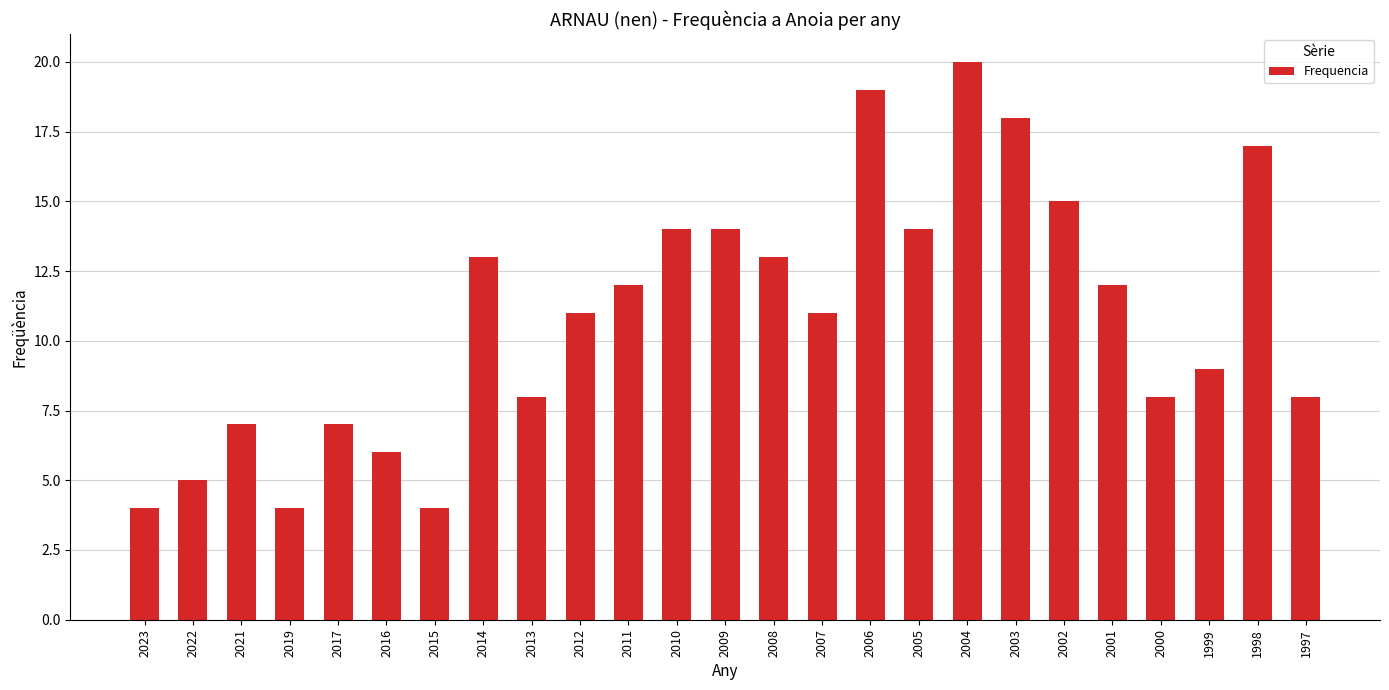

Reading left to right, what are all the values shown in this chart?

4	5	7	4	7	6	4	13	8	11	12	14	14	13	11	19	14	20	18	15	12	8	9	17	8